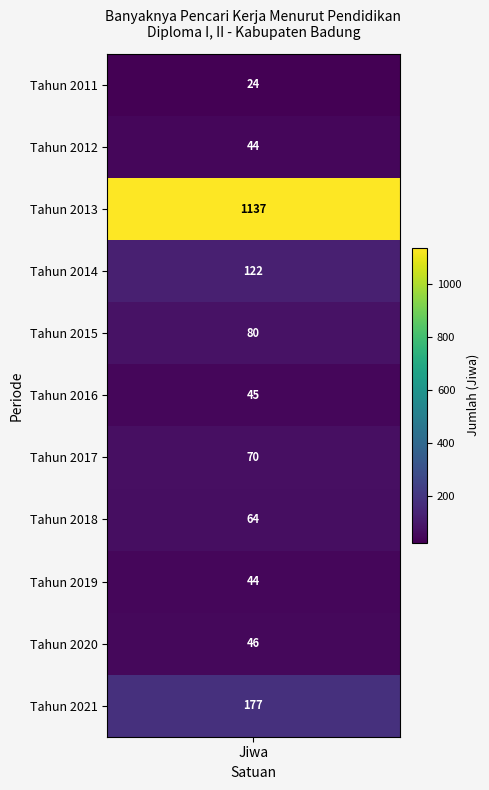

What is the sum of the values at Tahun 2013 and Tahun 2021?

1314